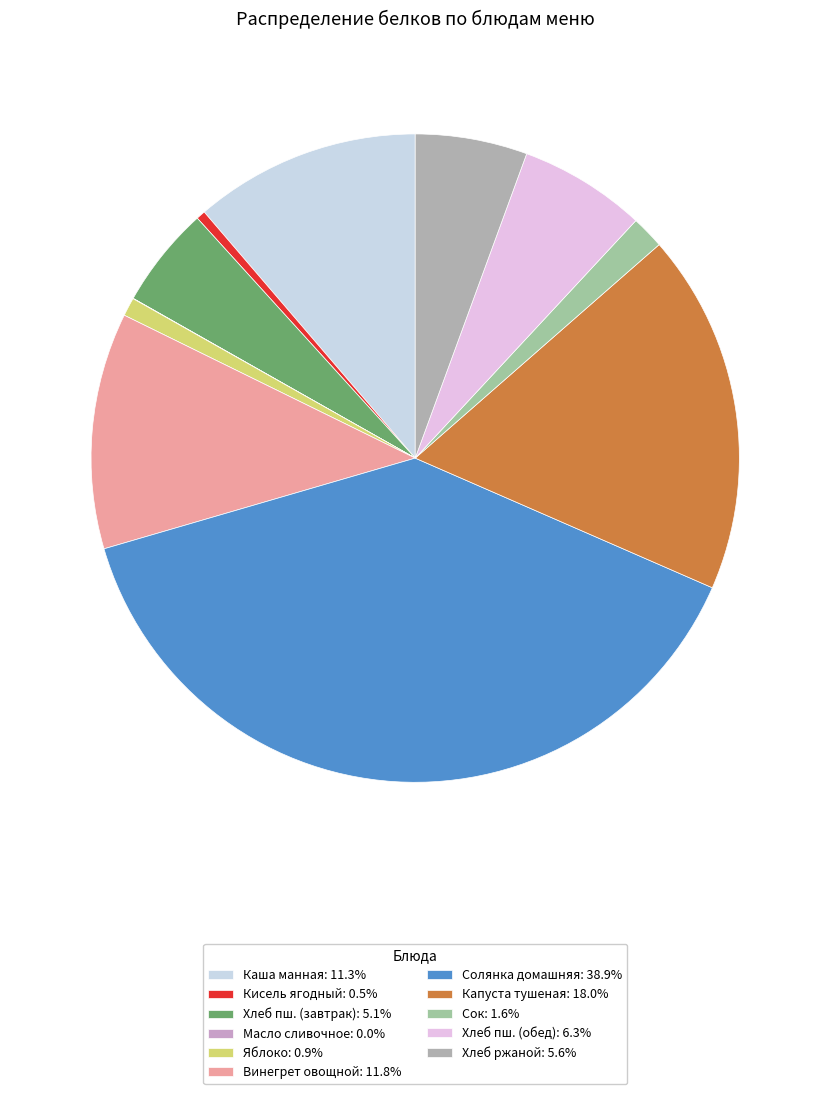

How many segments does this pie chart have?

11